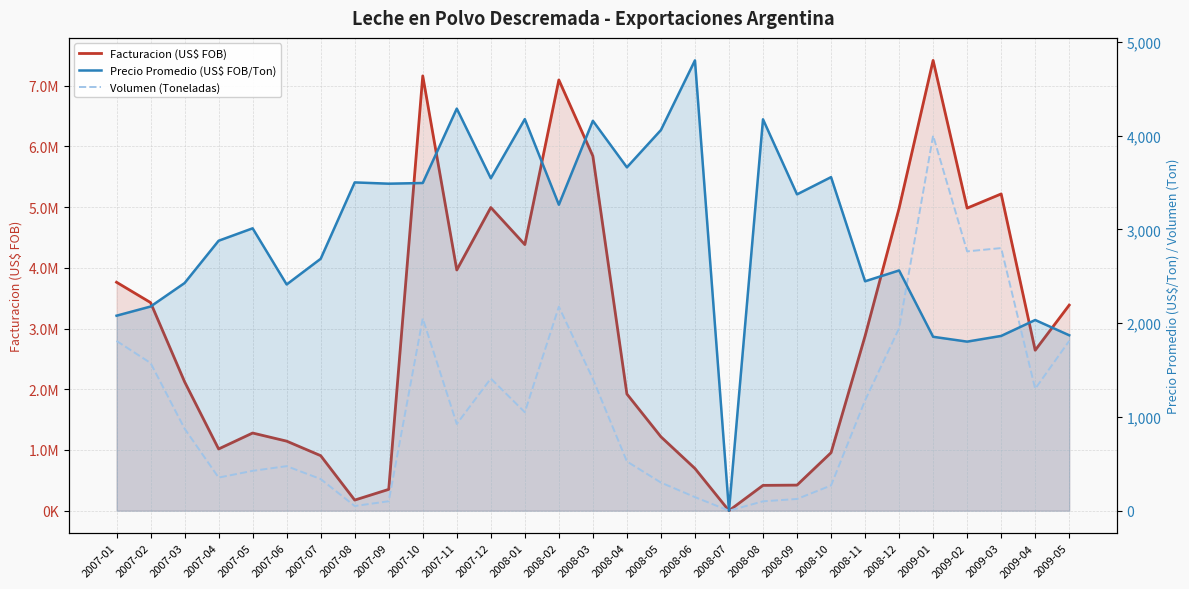

What is the difference between the maximum and minimum values in the Facturacion (US$ FOB) series?

7417856.0